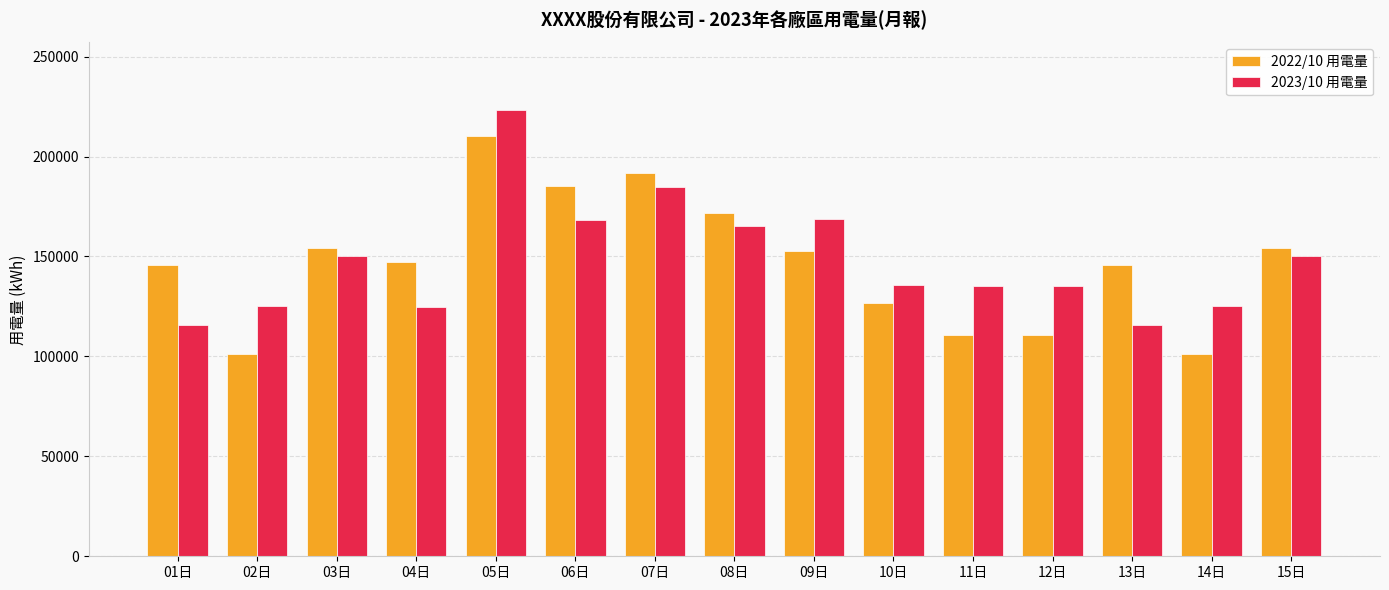

Which category has the highest value across all series?

05日